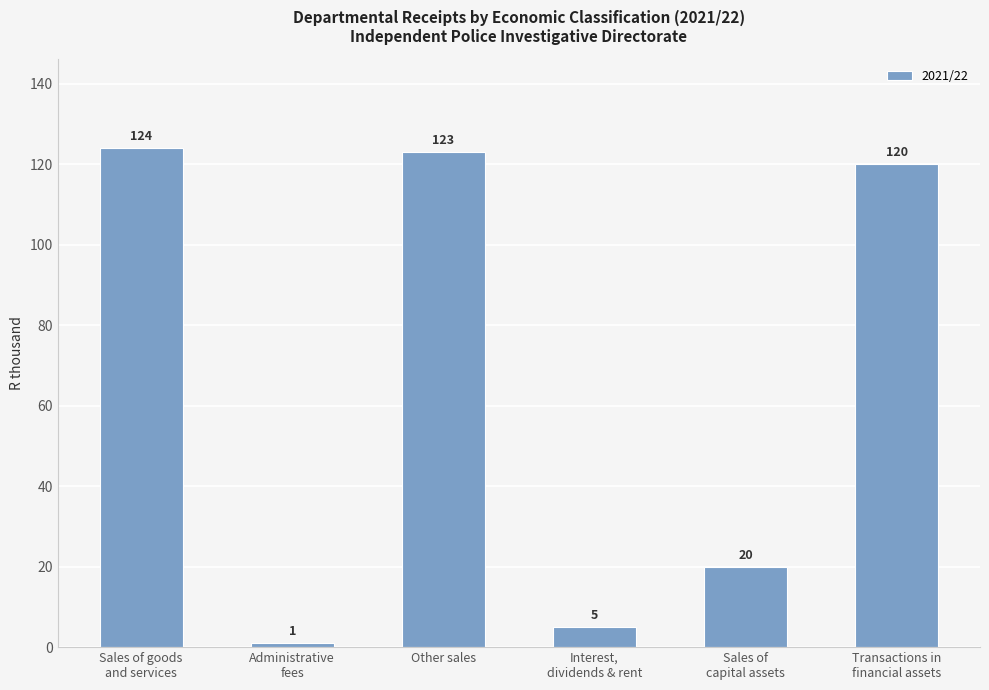

The value at Other sales is 123. True or false?

True